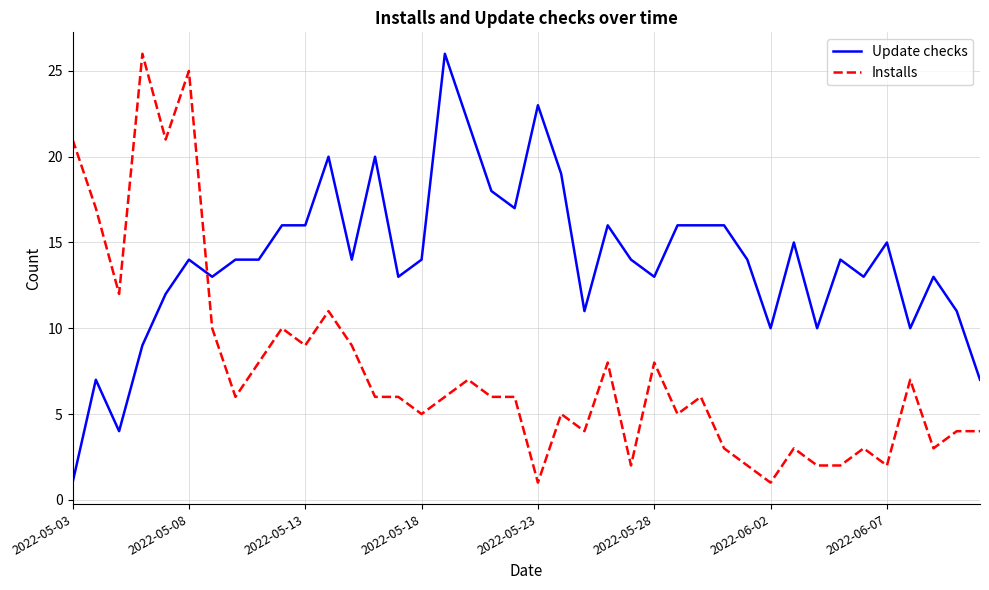

List the series in order of their overall mean, lowest first.

Installs, Update checks